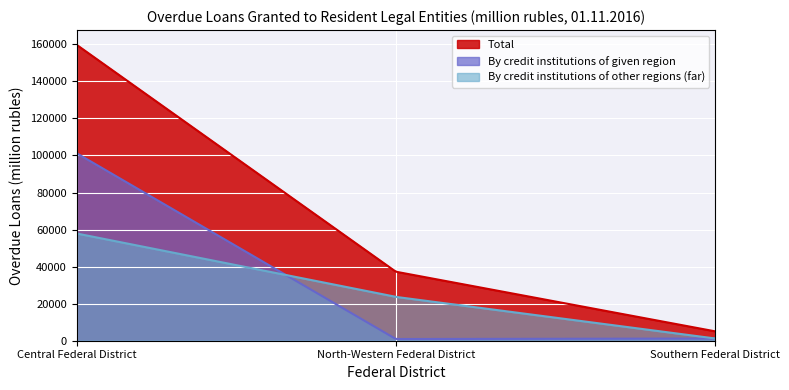

True or false: By credit institutions of other regions (far) has a value of 2124 at Southern Federal District.

False